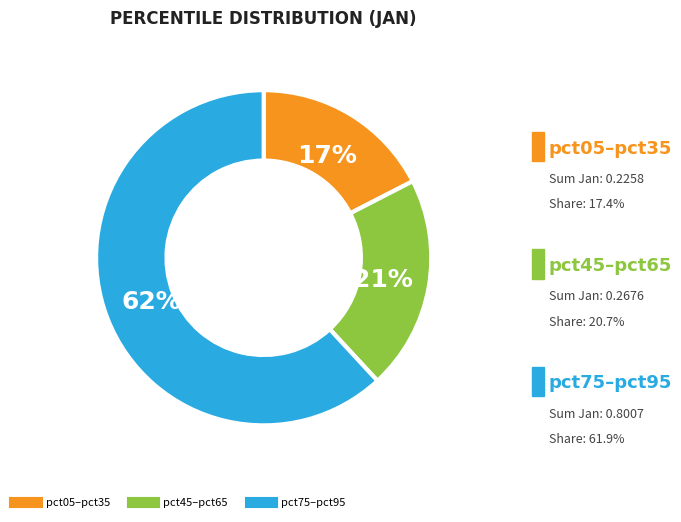

Count the number of slices in the pie.

3